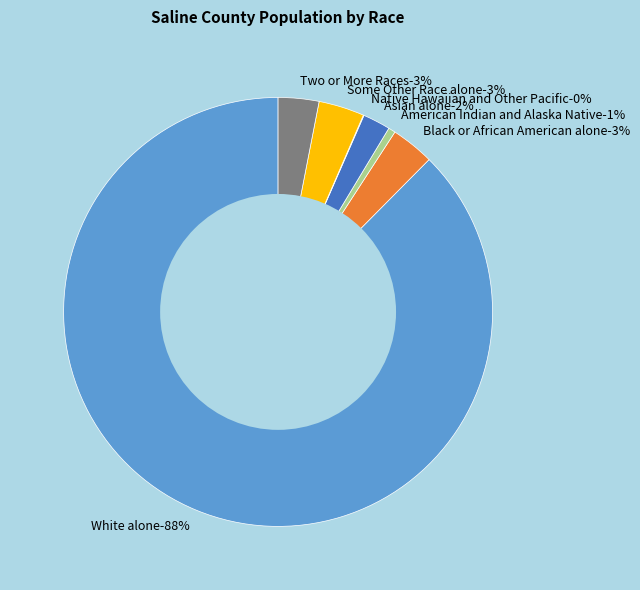

Combined, what portion of the pie is American Indian and Alaska Native and Some Other Race alone?

4.0%